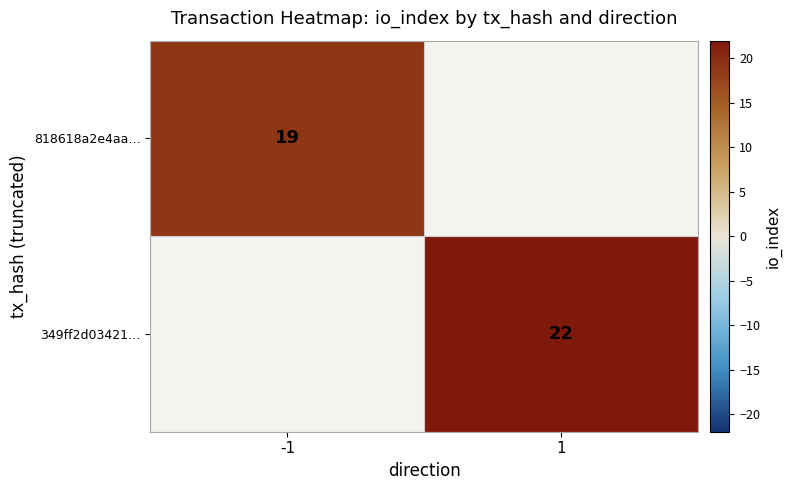

The 818618a2e4aa… series shows 11 at -1. True or false?

False